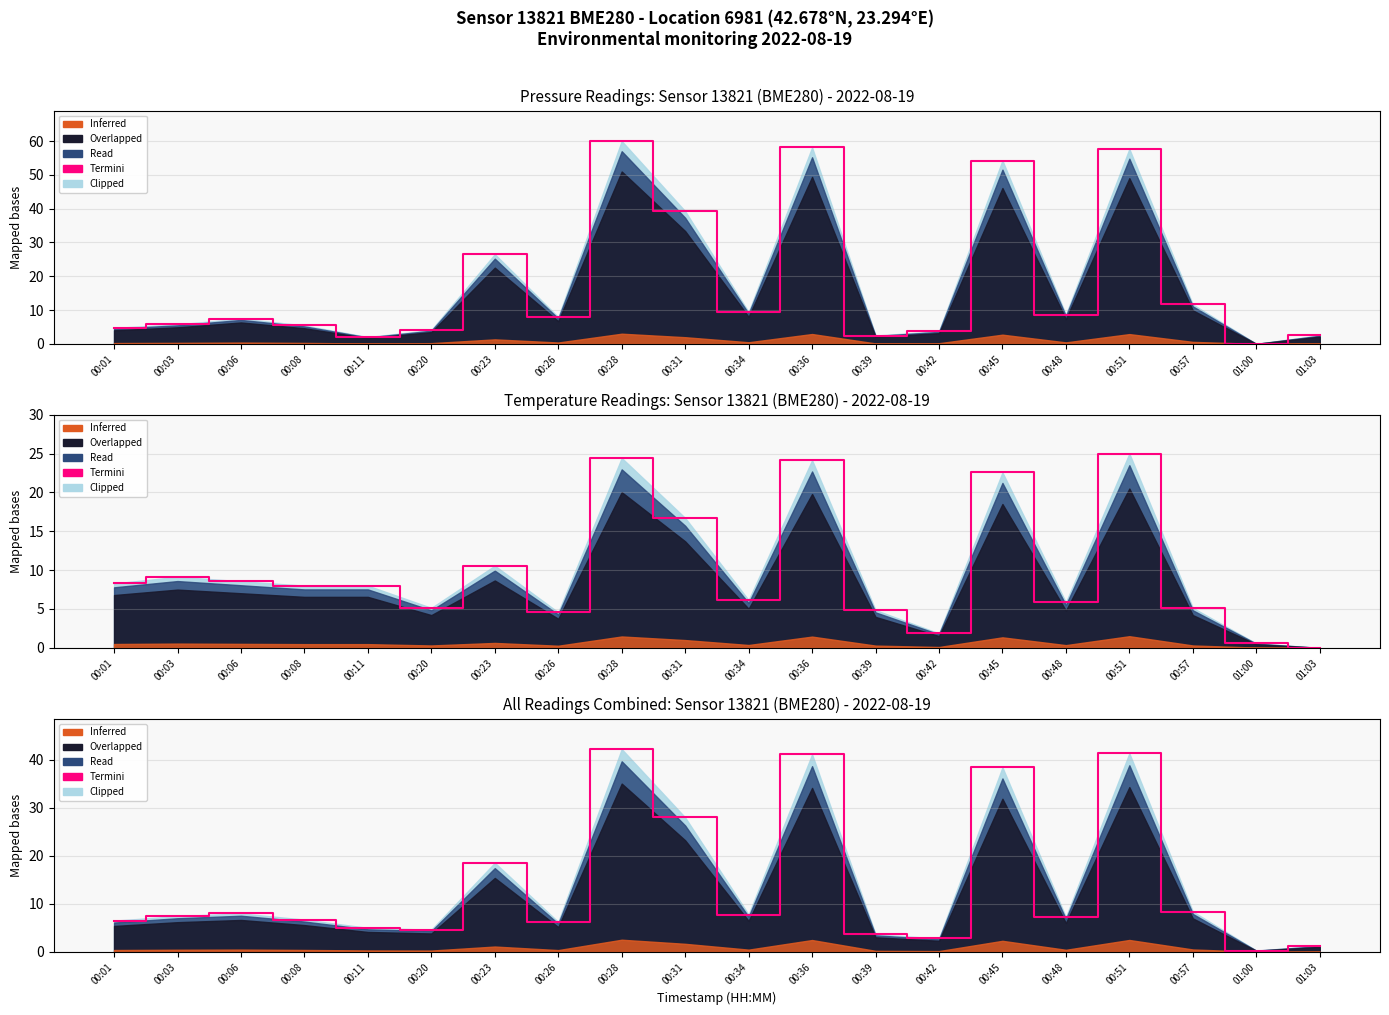

List the labels in order of value, smallest first.

01:00, 01:03, 00:42, 00:39, 00:20, 00:11, 00:26, 00:01, 00:08, 00:48, 00:03, 00:34, 00:06, 00:57, 00:23, 00:31, 00:45, 00:36, 00:51, 00:28